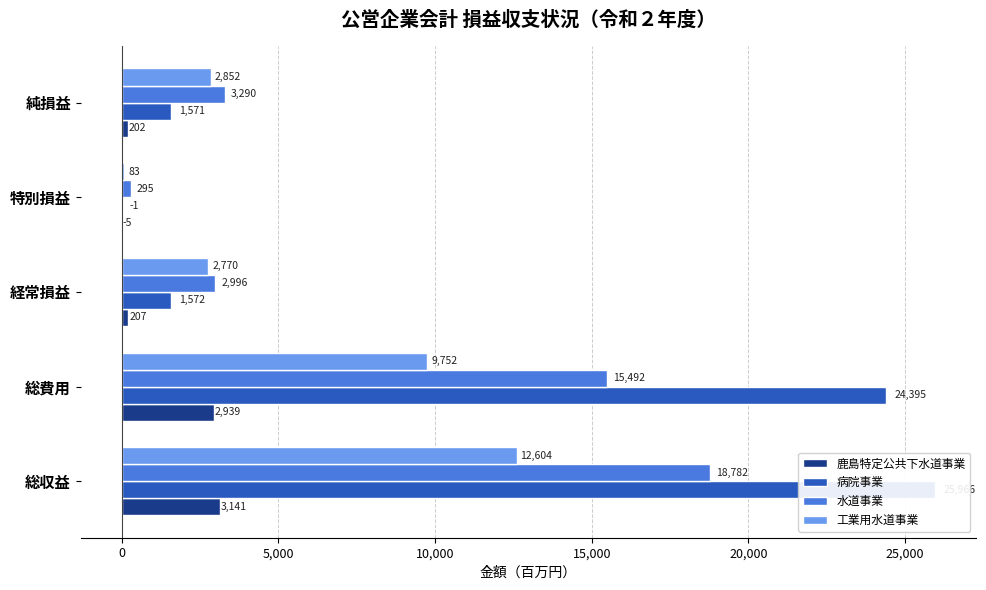

What is the average value of the 工業用水道事業 series?

5612